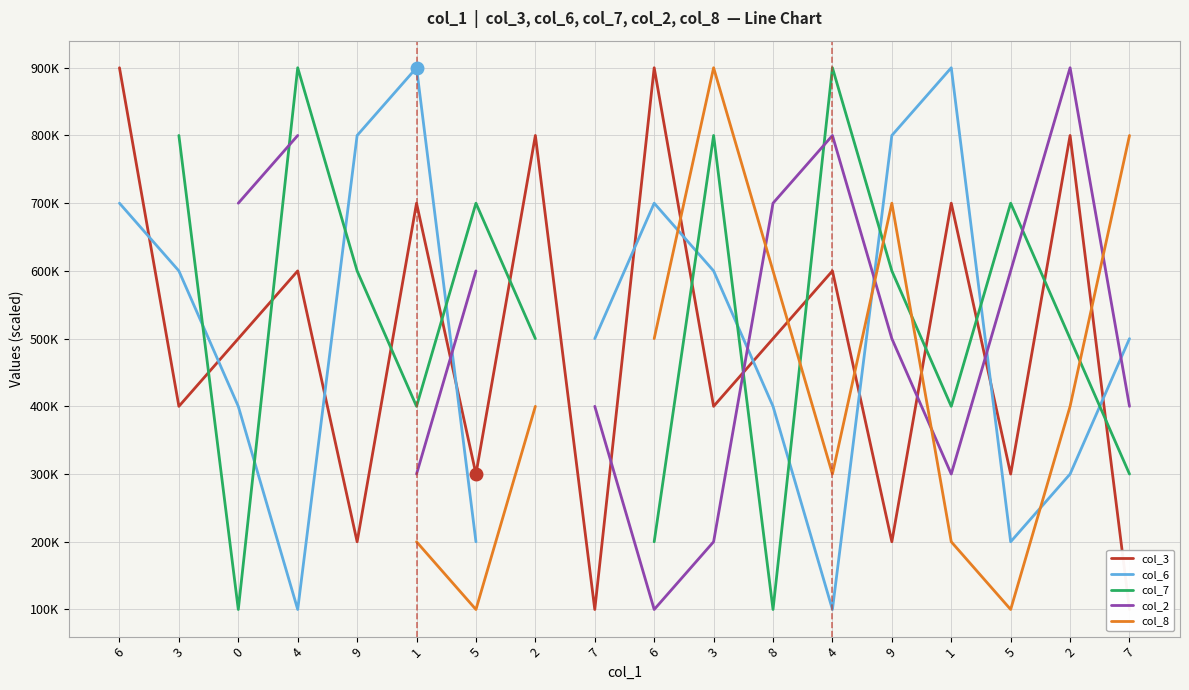

What is the label of the 8th point from the right?

3